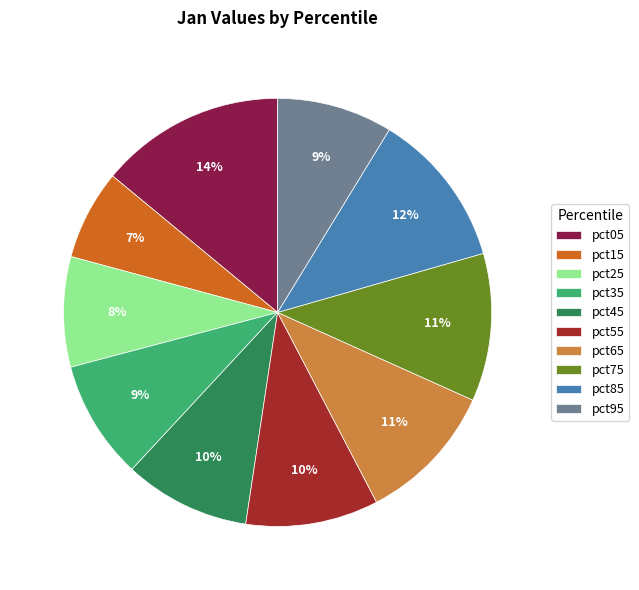

Does pct35 account for over 50% of the chart?

No